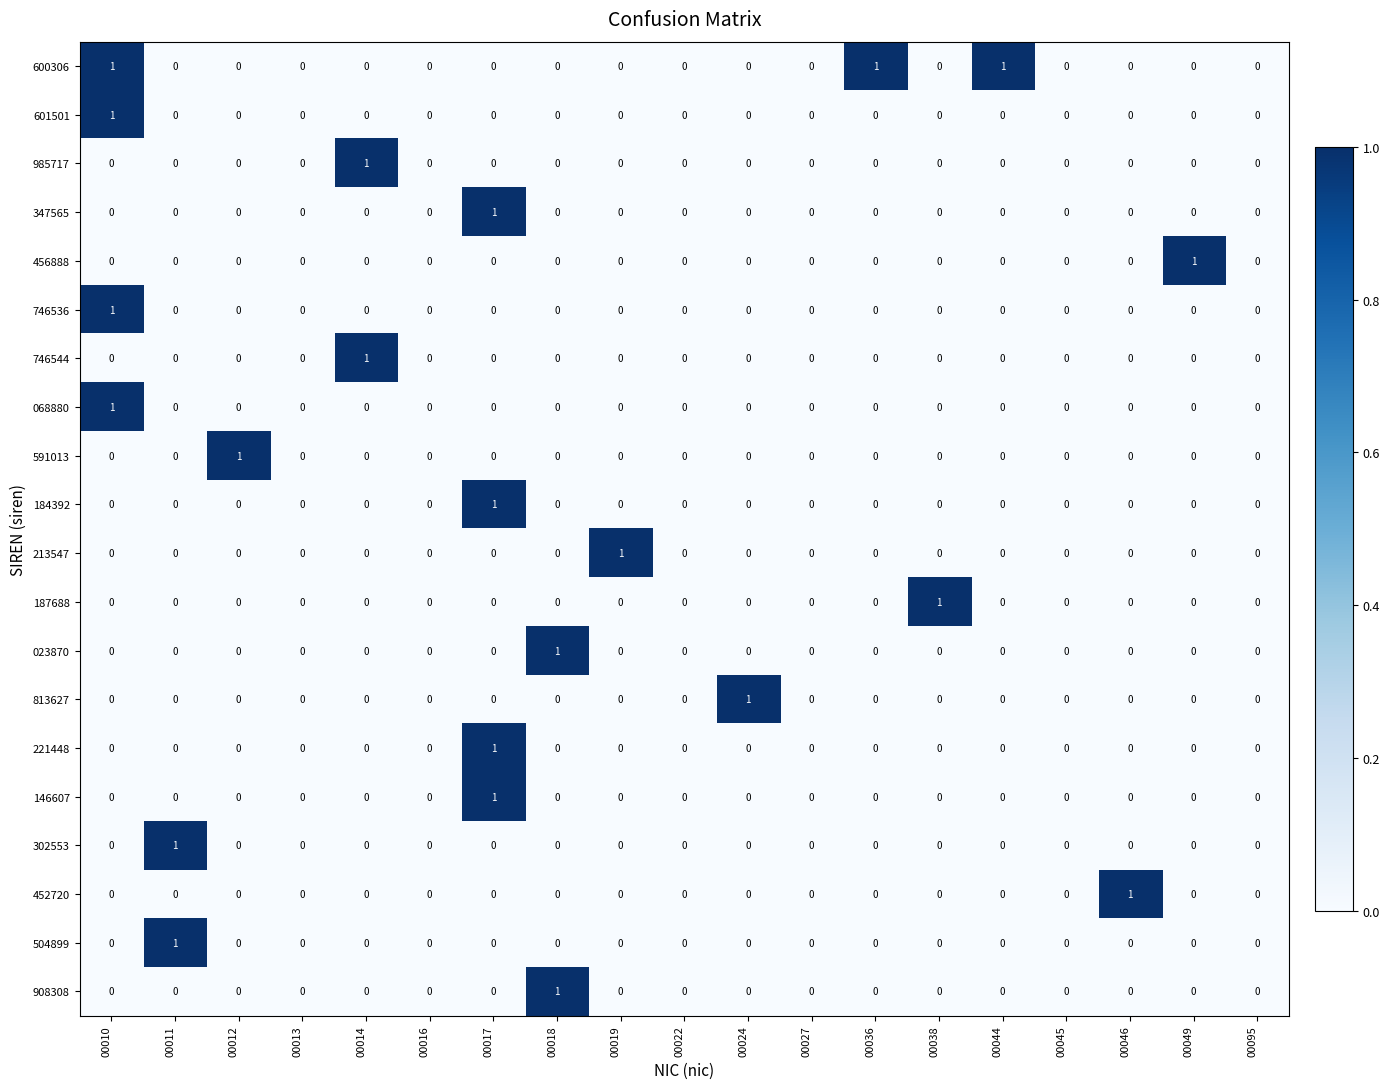

The 184392 series shows 0 at 00022. True or false?

True